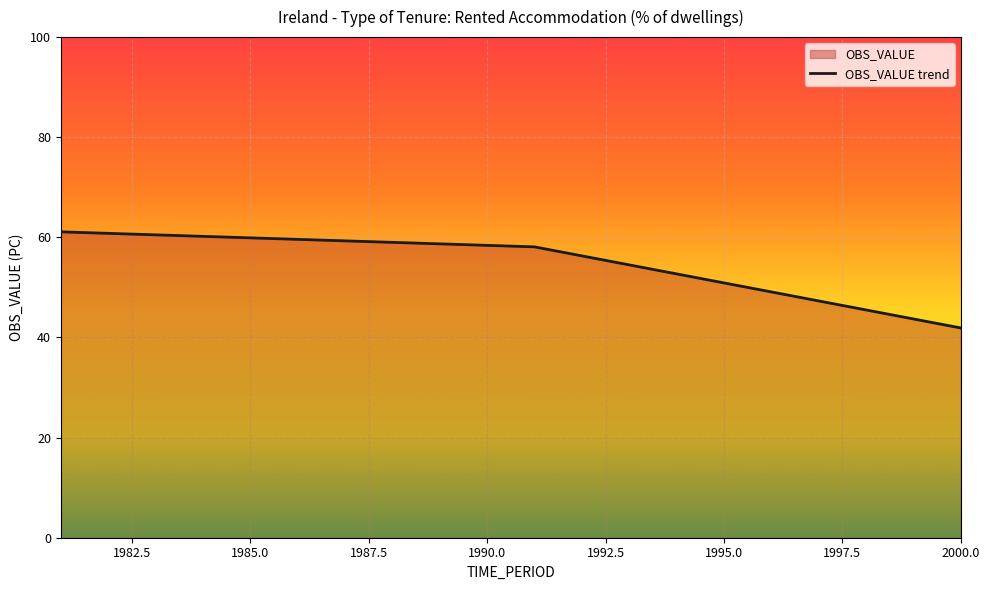

At which label is the value closest to 51?

1995.0